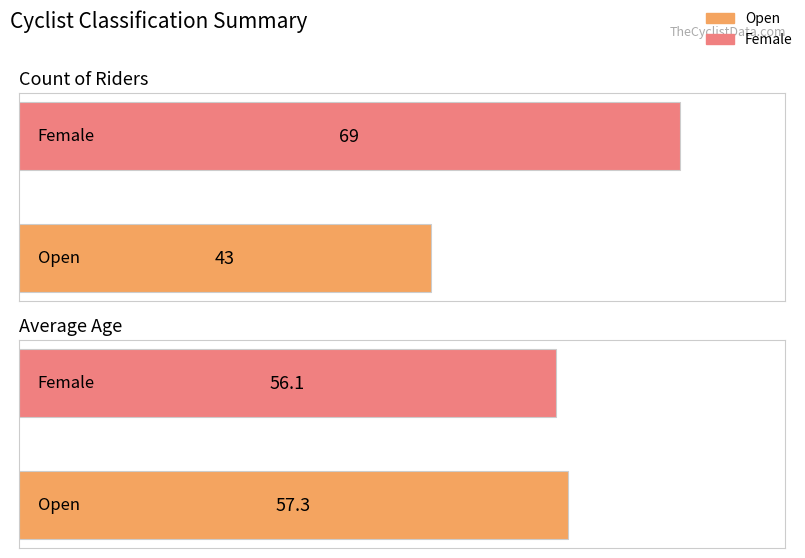

What is the average value of the Count series?

56